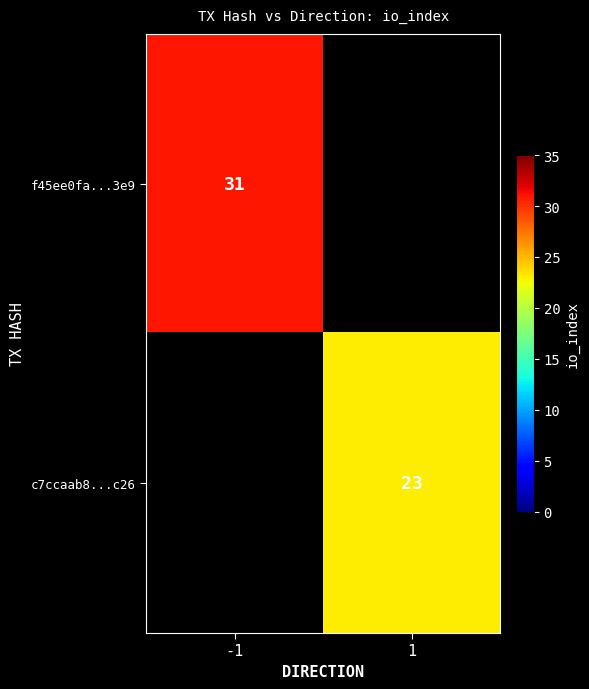

Is the value of f45ee0fa...3e9 at -1 greater than the value of c7ccaab8...c26 at 1?

Yes